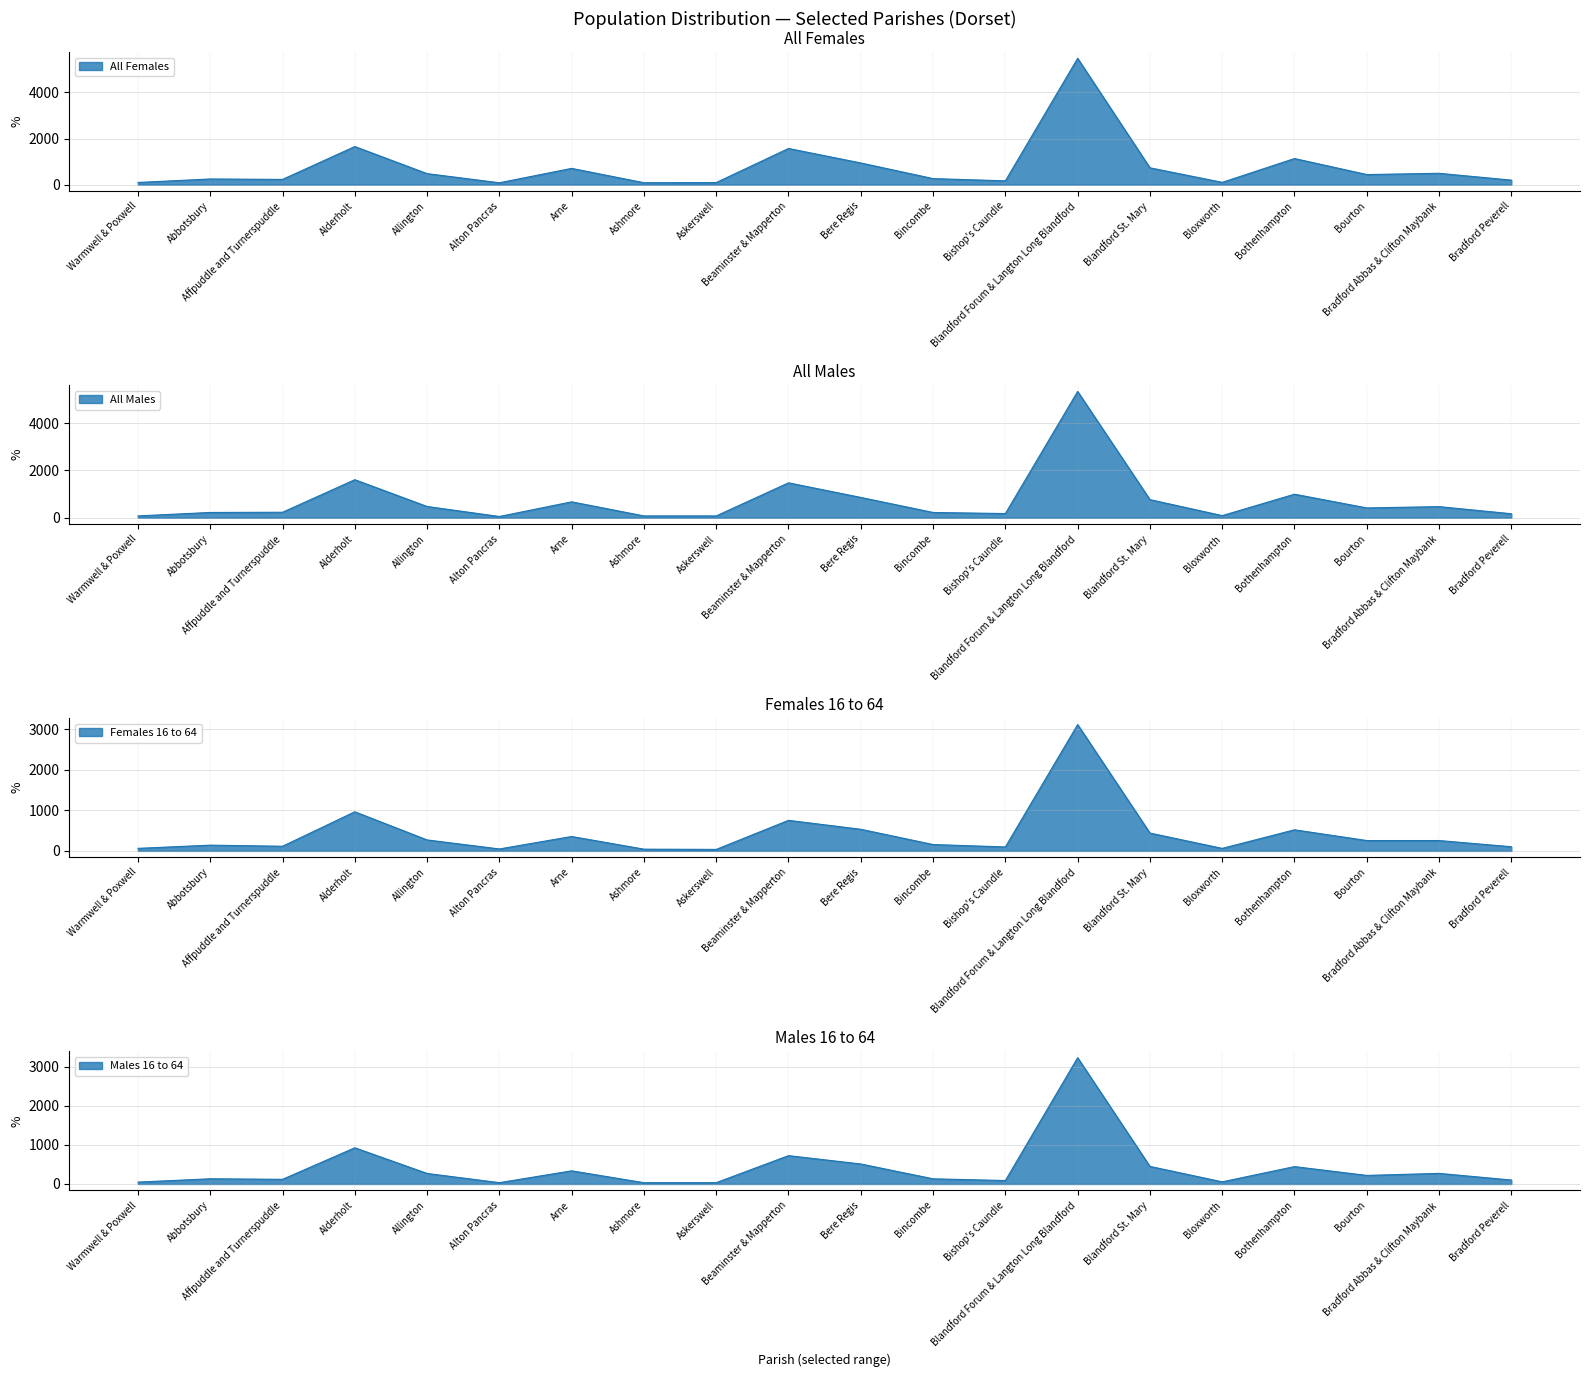

Reading left to right, what are all the values shown in this chart?

All Females: Warmwell & Poxwell=93	Abbotsbury=245	Affpuddle and Turnerspuddle=226	Alderholt=1653	Allington=477	Alton Pancras=80	Arne=705	Ashmore=82	Askerswell=90	Beaminster & Mapperton=1569	Bere Regis=940	Bincombe=261	Bishop's Caundle=164	Blandford Forum & Langton Long Blandford=5482	Blandford St. Mary=730	Bloxworth=98	Bothenhampton=1132	Bourton=437	Bradford Abbas & Clifton Maybank=491	Bradford Peverell=195
All Males: Warmwell & Poxwell=77	Abbotsbury=223	Affpuddle and Turnerspuddle=232	Alderholt=1609	Allington=476	Alton Pancras=53	Arne=673	Ashmore=77	Askerswell=77	Beaminster & Mapperton=1477	Bere Regis=859	Bincombe=223	Bishop's Caundle=177	Blandford Forum & Langton Long Blandford=5342	Blandford St. Mary=766	Bloxworth=90	Bothenhampton=996	Bourton=415	Bradford Abbas & Clifton Maybank=470	Bradford Peverell=169
Females 16 to 64: Warmwell & Poxwell=62	Abbotsbury=141	Affpuddle and Turnerspuddle=114	Alderholt=965	Allington=270	Alton Pancras=47	Arne=355	Ashmore=42	Askerswell=36	Beaminster & Mapperton=754	Bere Regis=533	Bincombe=156	Bishop's Caundle=97	Blandford Forum & Langton Long Blandford=3119	Blandford St. Mary=440	Bloxworth=61	Bothenhampton=520	Bourton=255	Bradford Abbas & Clifton Maybank=255	Bradford Peverell=102
Males 16 to 64: Warmwell & Poxwell=48	Abbotsbury=133	Affpuddle and Turnerspuddle=119	Alderholt=925	Allington=269	Alton Pancras=34	Arne=336	Ashmore=33	Askerswell=34	Beaminster & Mapperton=724	Bere Regis=511	Bincombe=132	Bishop's Caundle=88	Blandford Forum & Langton Long Blandford=3226	Blandford St. Mary=449	Bloxworth=55	Bothenhampton=444	Bourton=219	Bradford Abbas & Clifton Maybank=271	Bradford Peverell=101